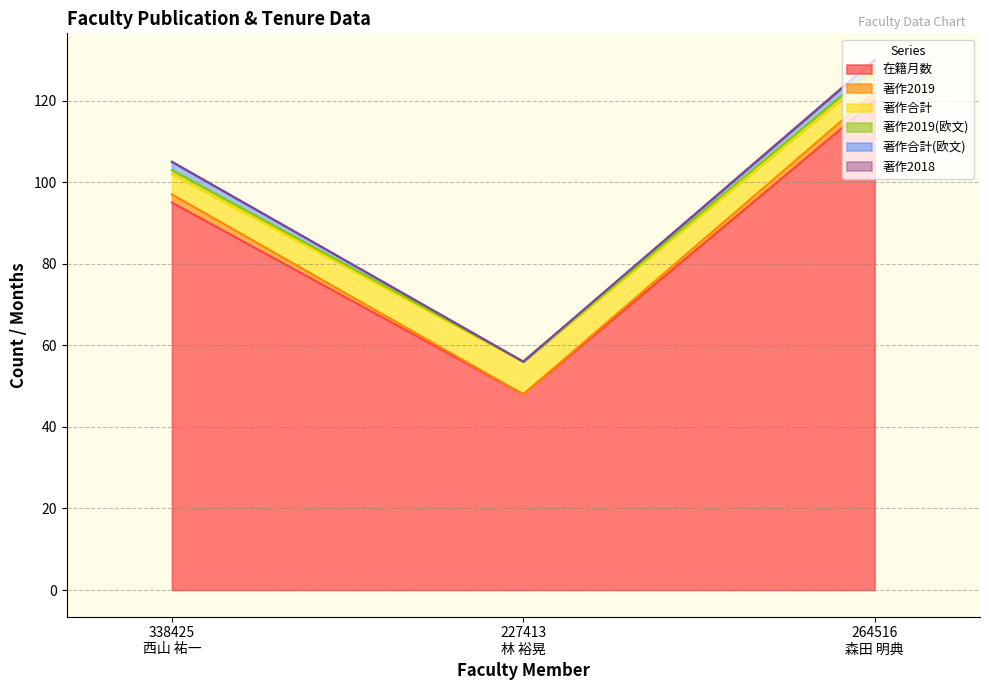

Count the 著作合計 values in the range 5 to 8.

3